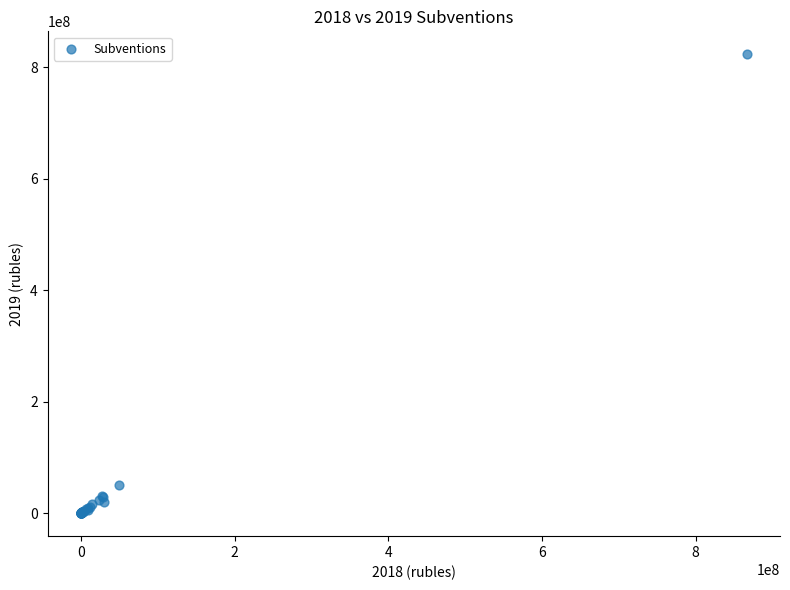

What Y value in the scatter plot is closest to 411835750?

49975200